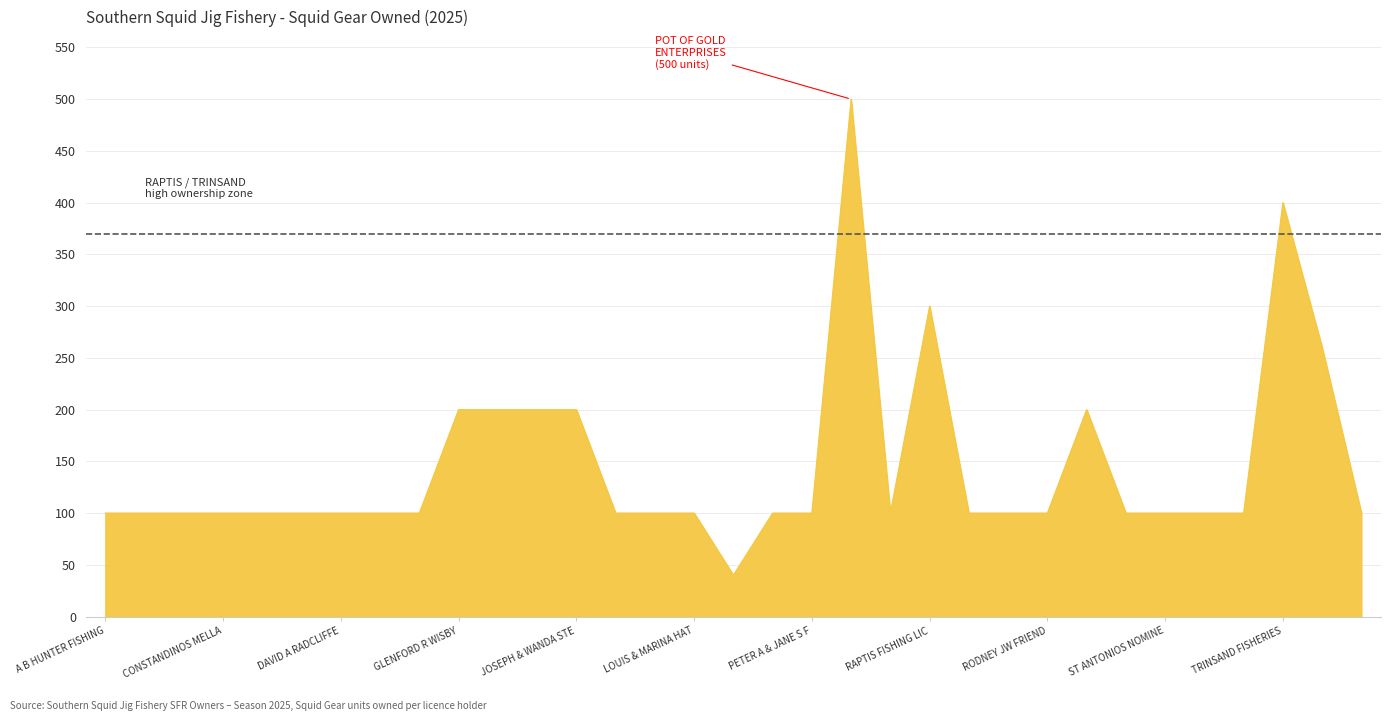

What is the difference between the maximum and minimum values?

460